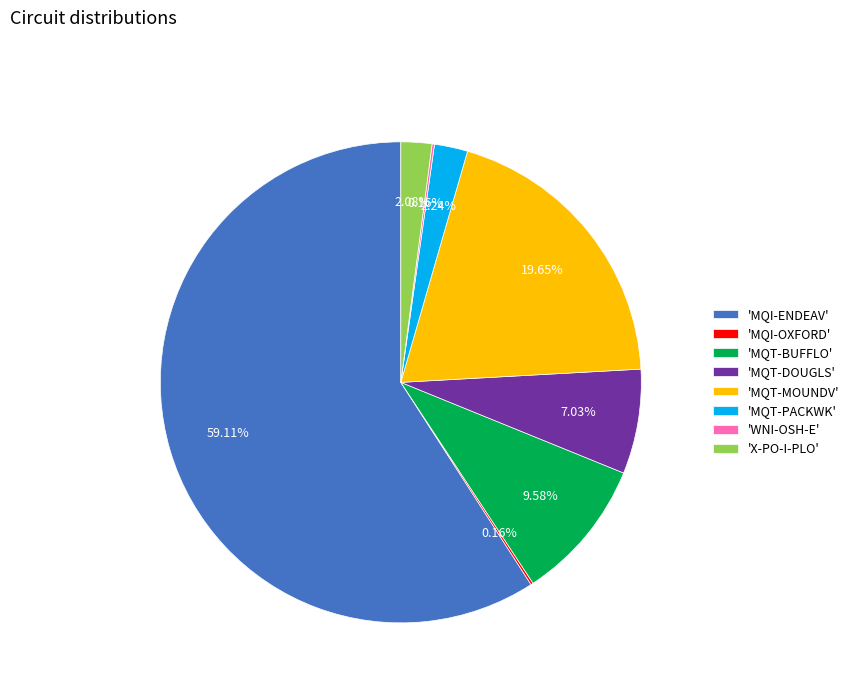

Which slice is the largest?

'MQI-ENDEAV'